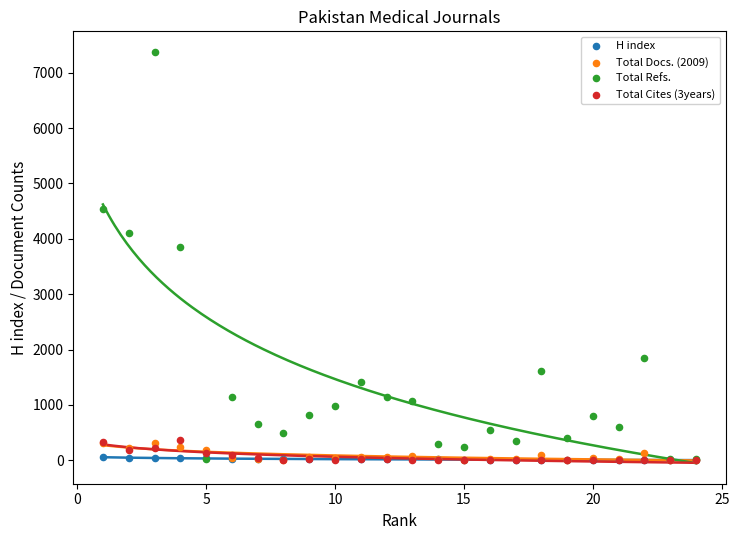

Which series contains the highest Y value?

Total Refs.